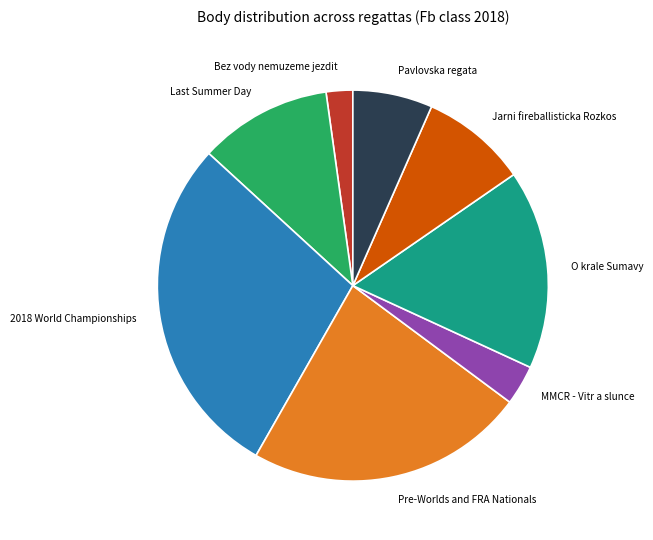

Is there a majority slice in this chart?

No